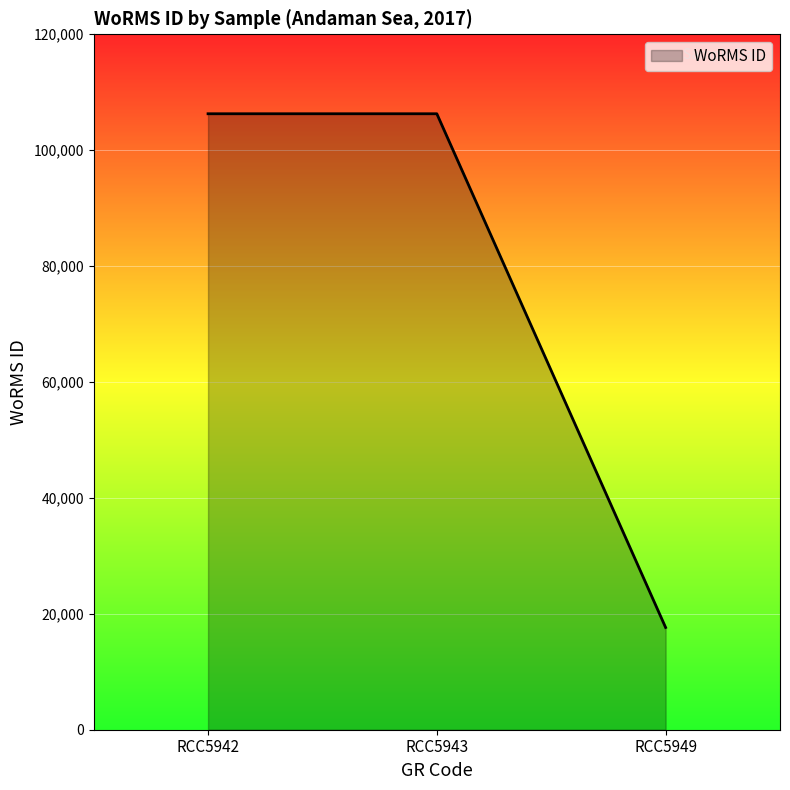

How many categories are shown in the chart?

3